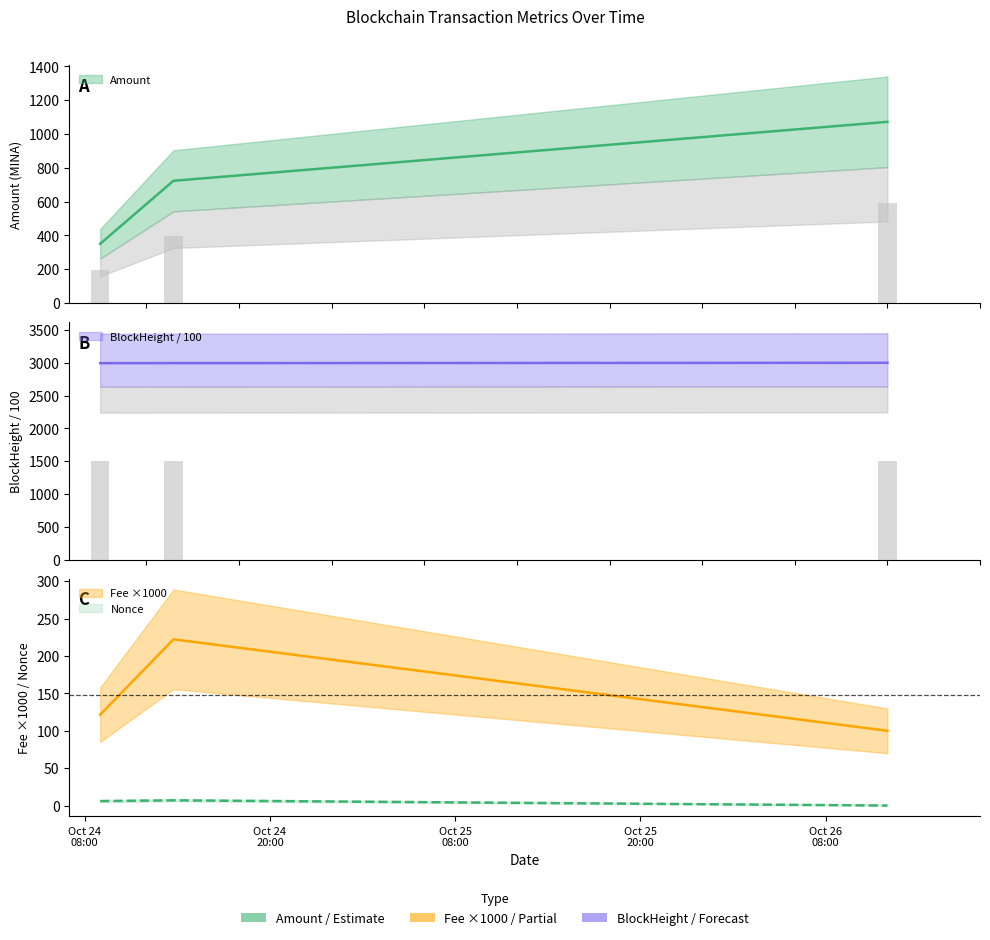

The Nonce series shows 3.3 at 2023-10-26 12:00:00. True or false?

False